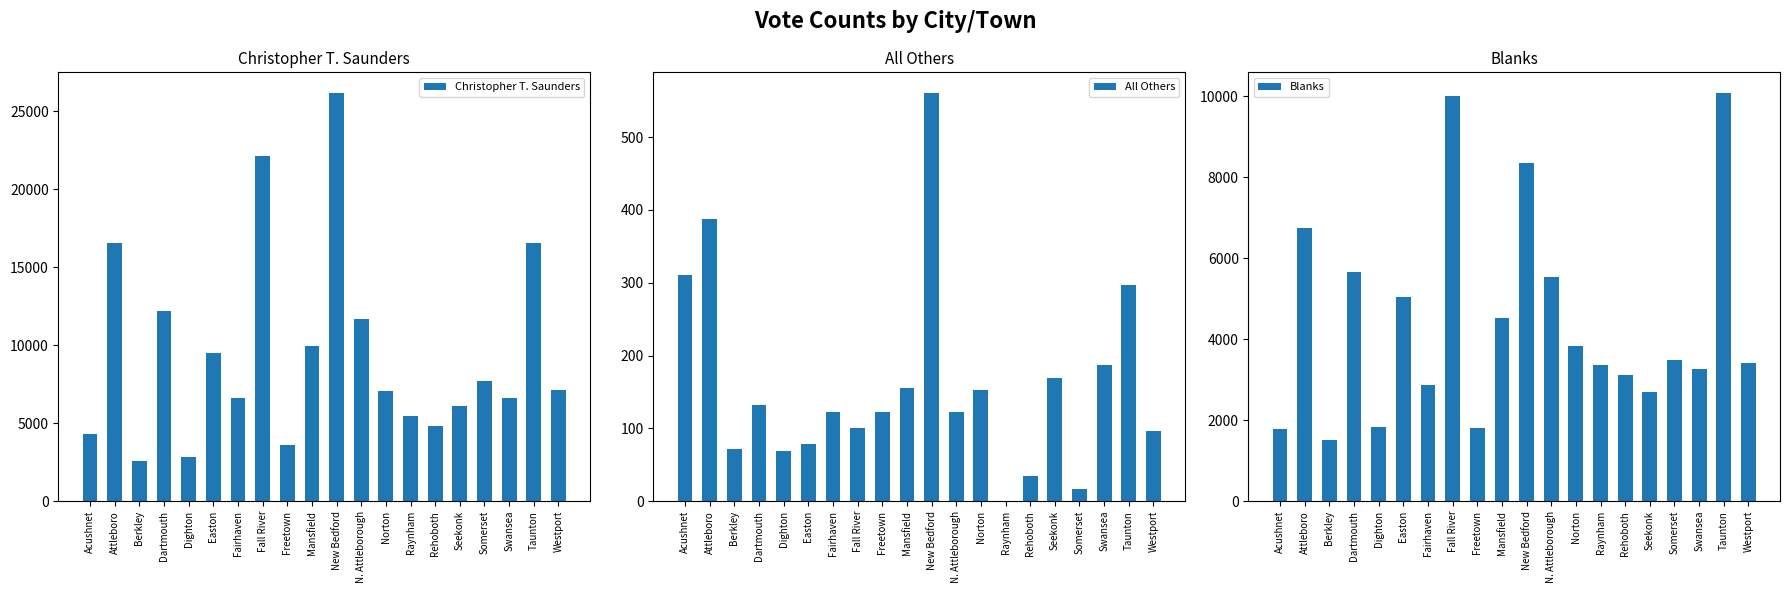

What is the spread (max minus min) of values at Taunton?

16276